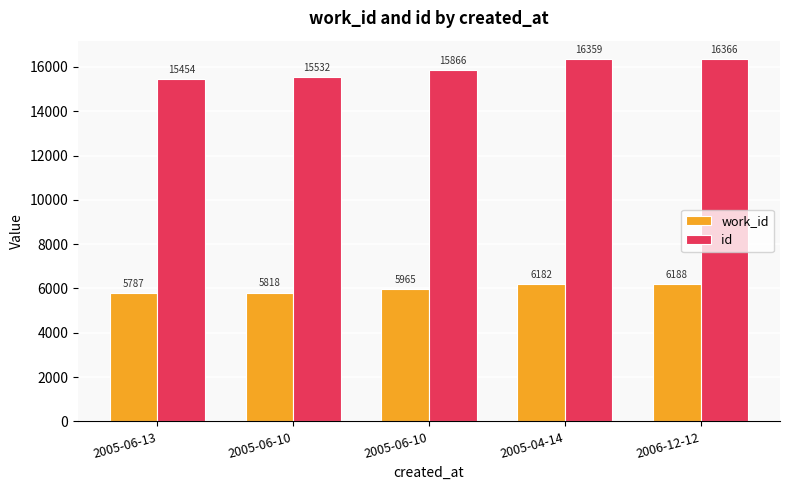

Rank the series at 2005-04-14 from highest to lowest value.

id, work_id